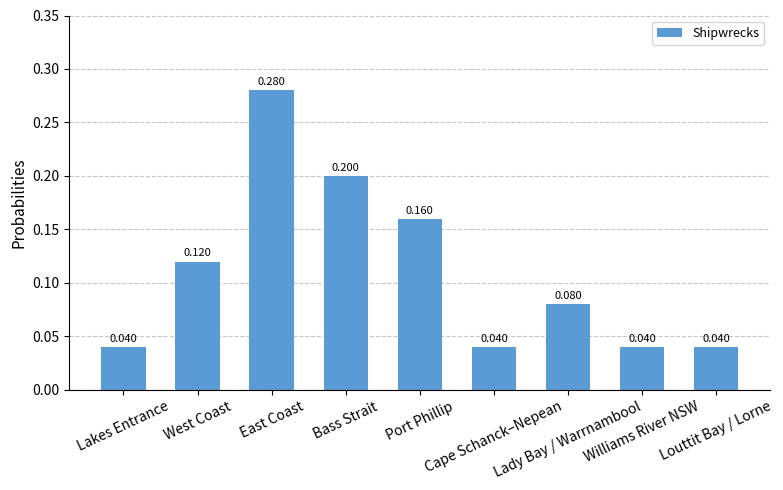

What is the maximum value shown in the chart?

0.3